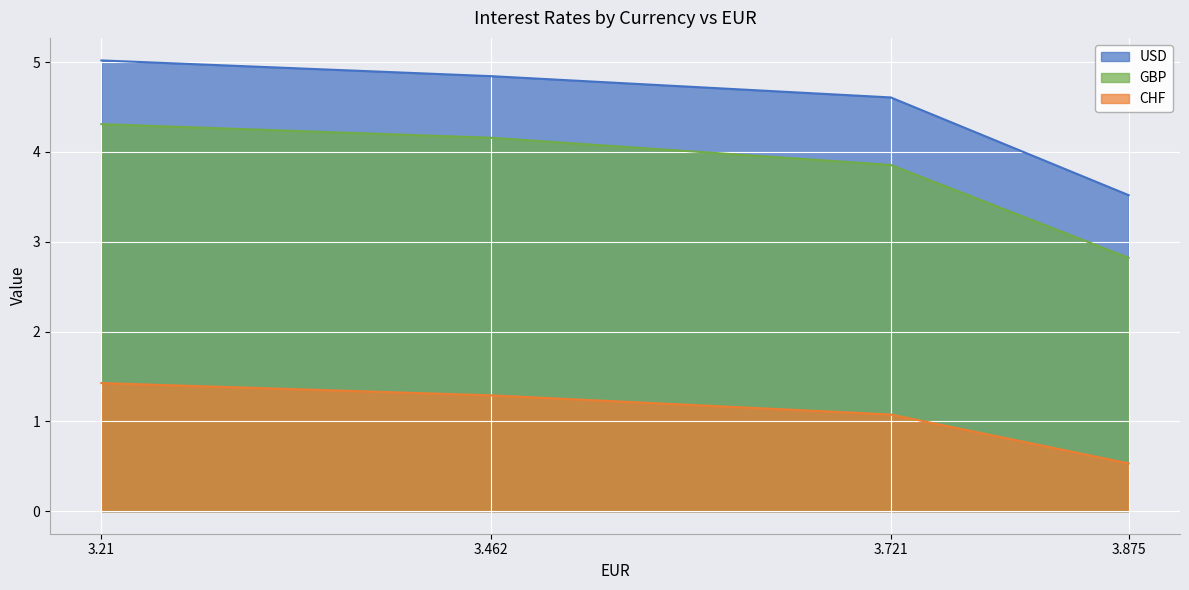

How many distinct data groups are displayed?

3